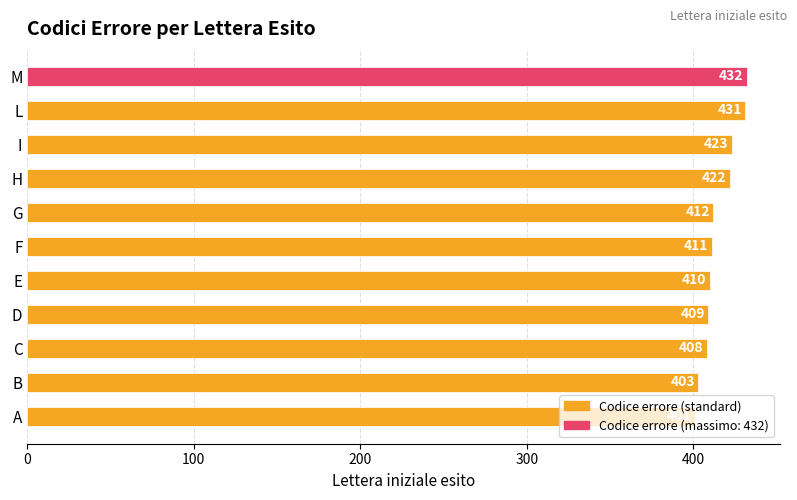

True or false: the data shows 403 at B.

True